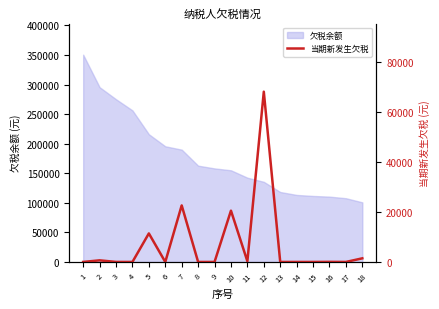

What is the average value?

6957.7